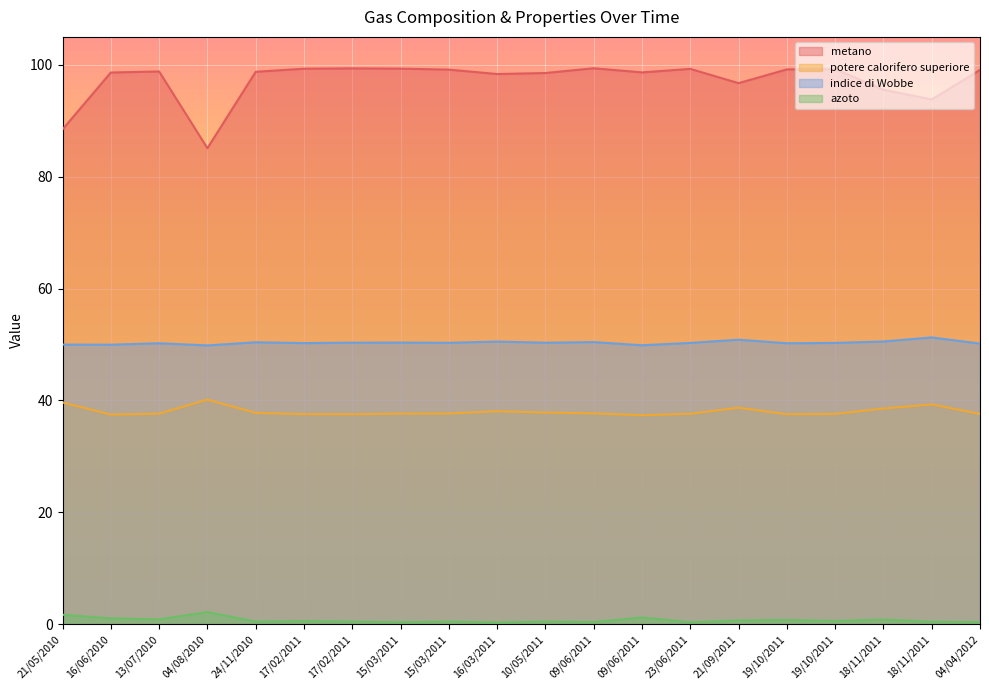

How many lines are shown in the chart?

4